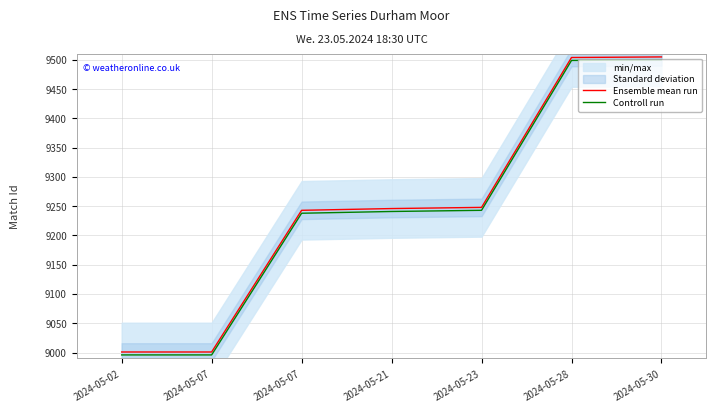

What is the spread (max minus min) of values at 2024-05-07?

5